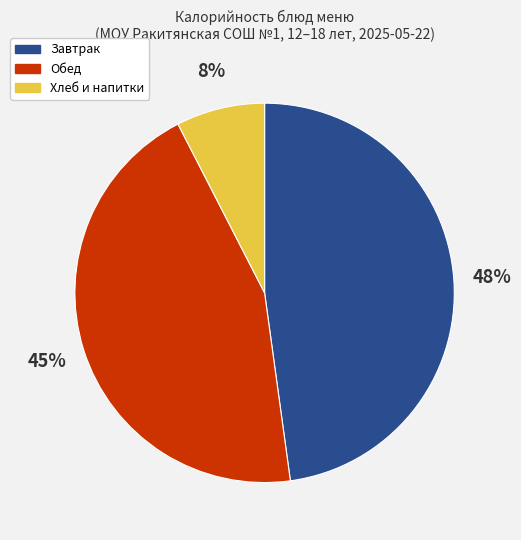

To the nearest percent, what is the difference between the largest and smallest slice percentages?

40%